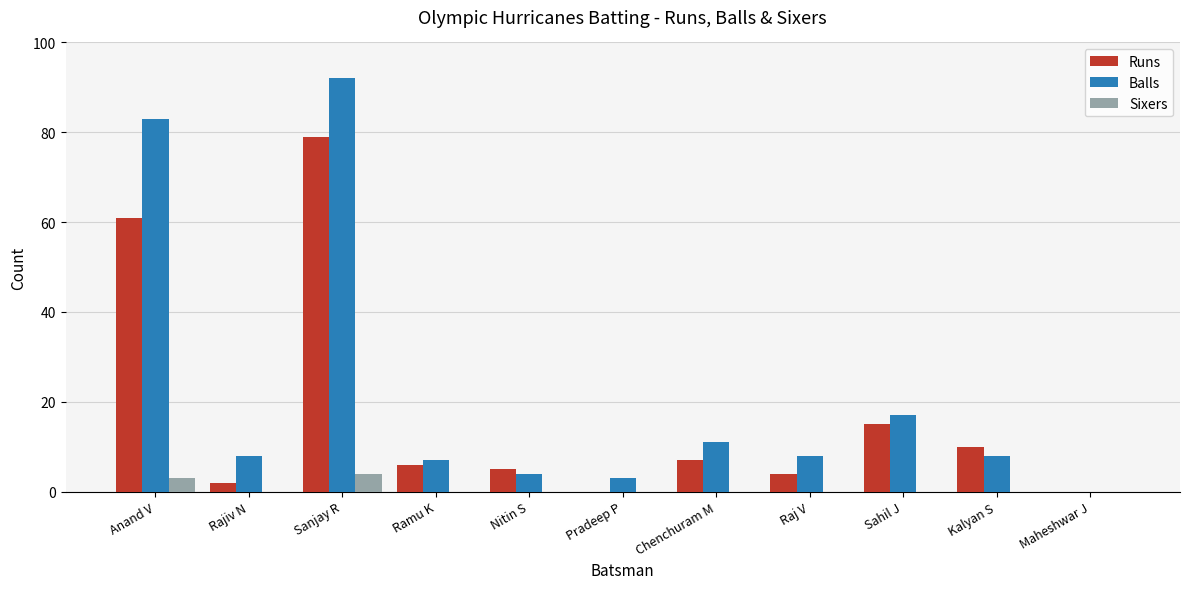

At which category does the chart reach its peak across all series?

Sanjay R